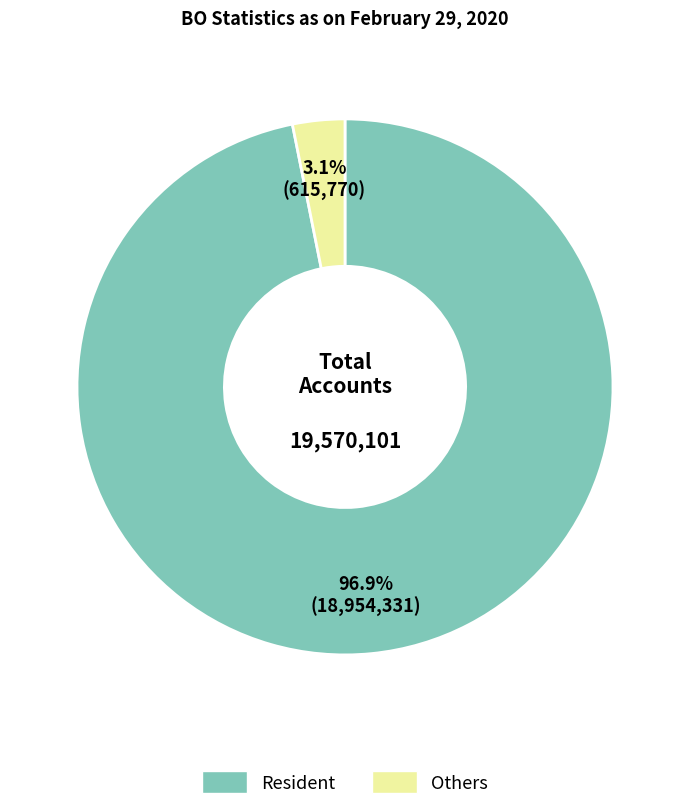

How much of the chart is everything except Resident?

3.1%